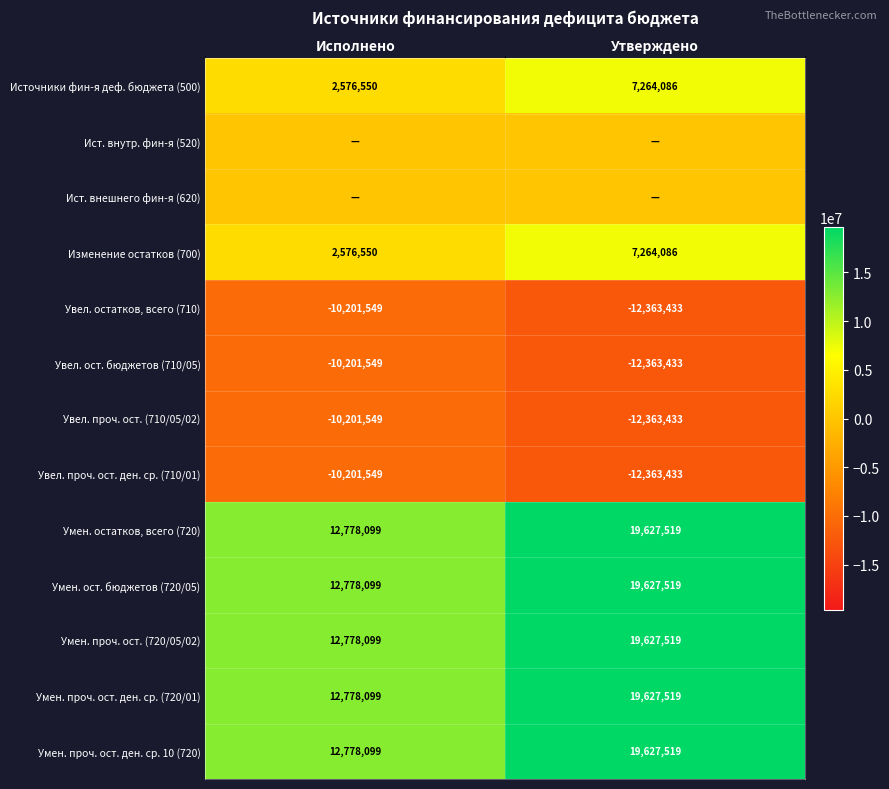

What is the highest value of the Умен. остатков, всего (720) series?

19627519